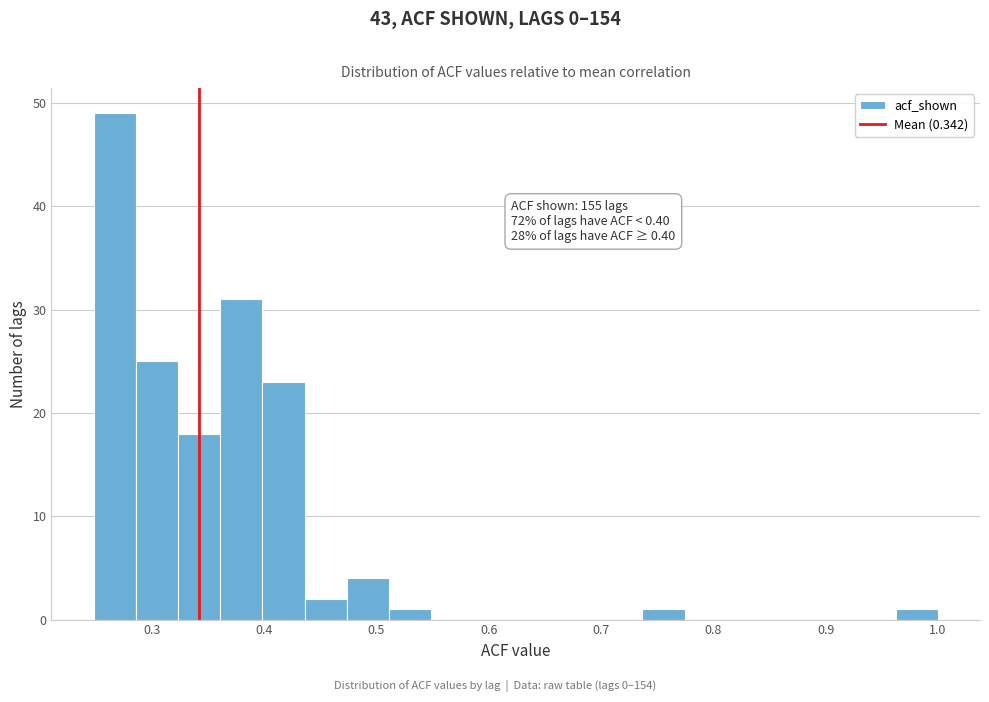

Around what value on the x-axis is the tallest bar? Give the approximate position of its centre, as read against the axis.

0.27